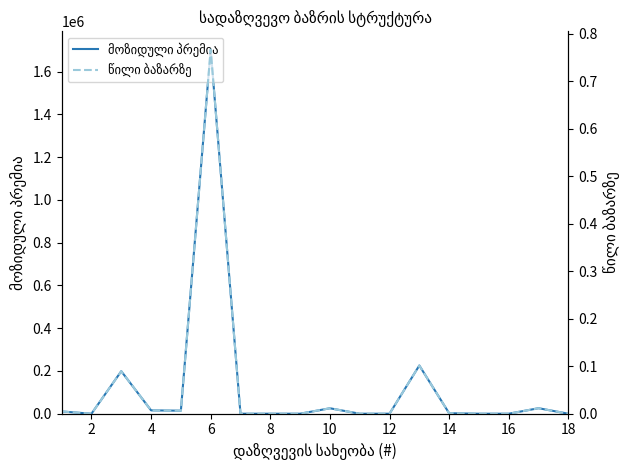

At 10, list the series in order from smallest to largest.

წილი ბაზარზე, მოზიდული პრემია